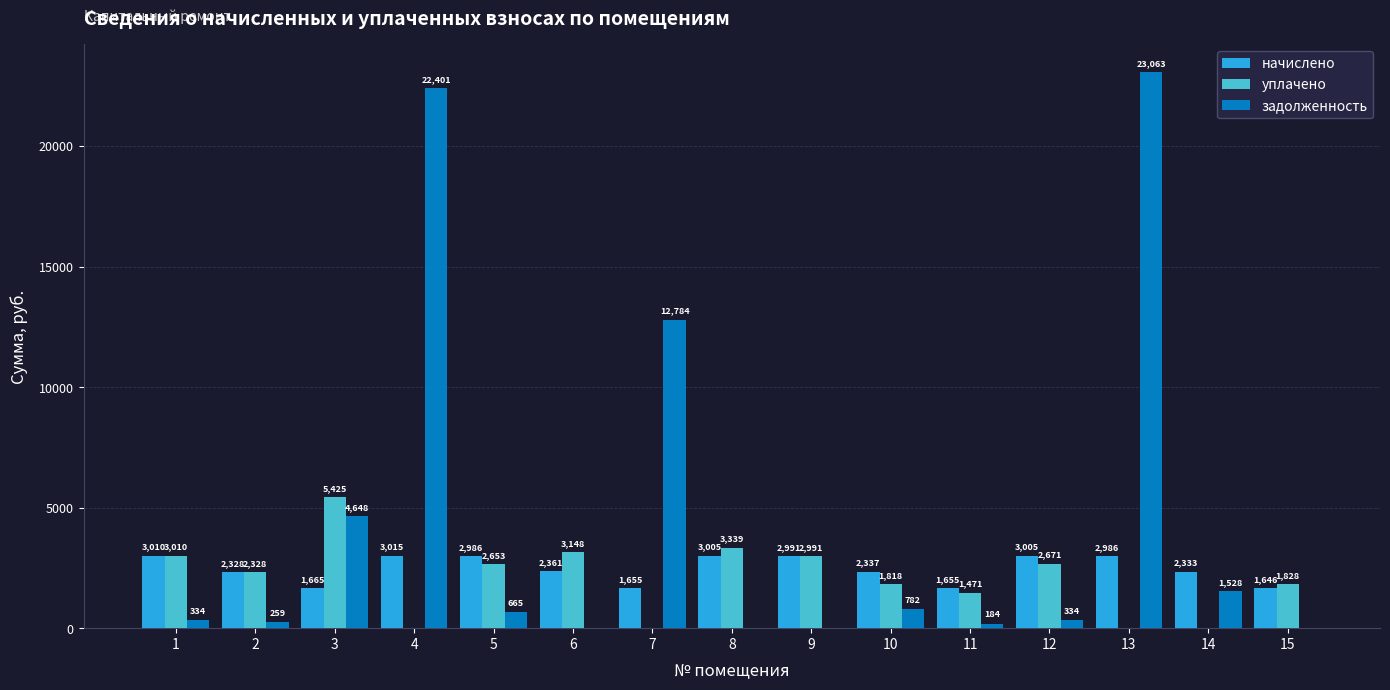

What is the maximum value shown in the chart?

23063.3